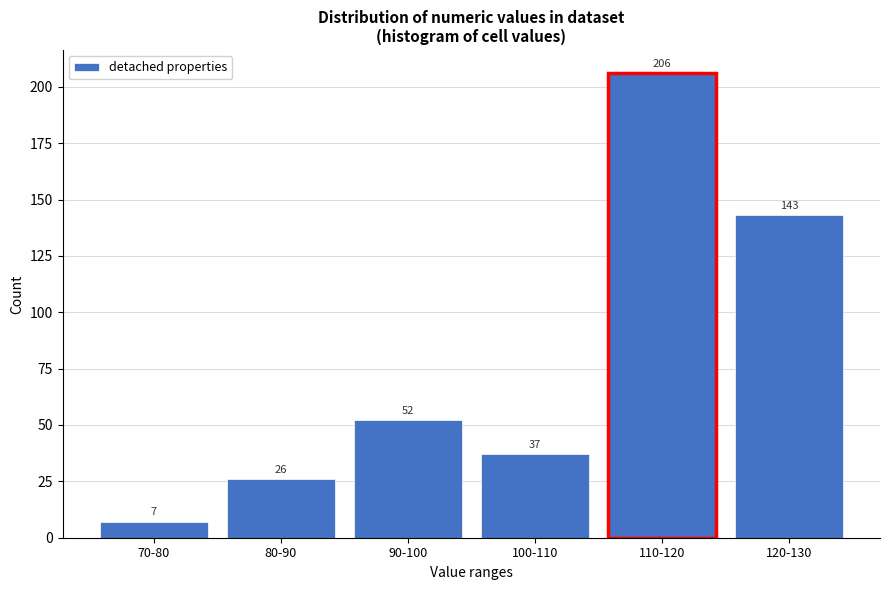

Reading left to right, extract all data points from this chart.

70-80=7	80-90=26	90-100=52	100-110=37	110-120=206	120-130=143